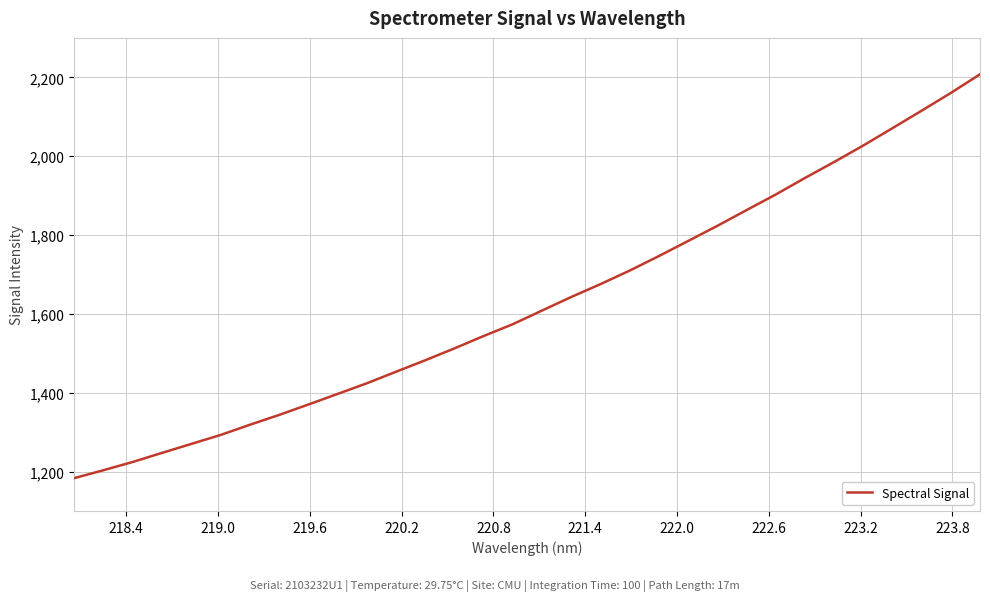

What is the difference between the maximum and minimum values?

1024.4